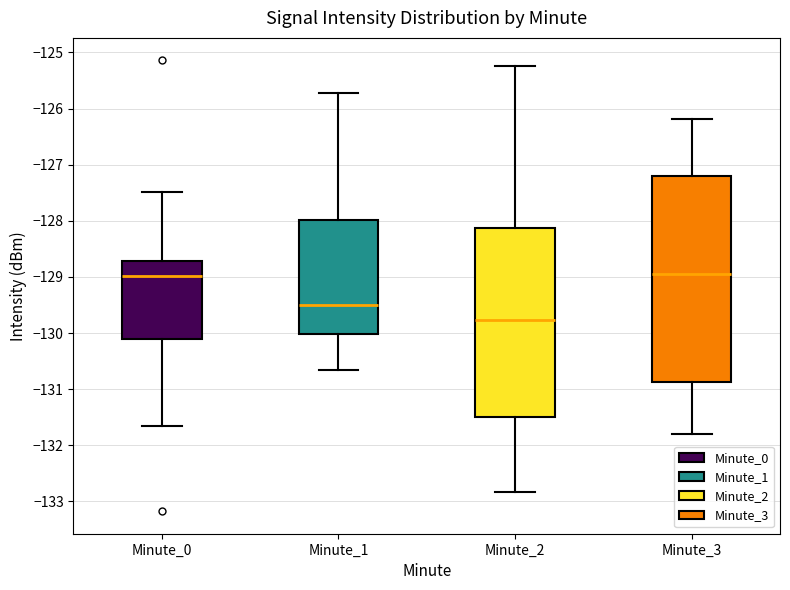

Reading left to right, transcribe this box plot: for each box, give where its median line is, the range the box spans, and where its two whiskers end, as read against the y-axis. The values are not printed on the chart, so give them approximately, as read against the axis.

Minute_0: median -129.0, box -130.1 to -128.7, whiskers -131.7 to -127.5
Minute_1: median -129.5, box -130.0 to -128.0, whiskers -130.7 to -125.7
Minute_2: median -129.8, box -131.5 to -128.1, whiskers -132.8 to -125.2
Minute_3: median -129.0, box -130.9 to -127.2, whiskers -131.8 to -126.2